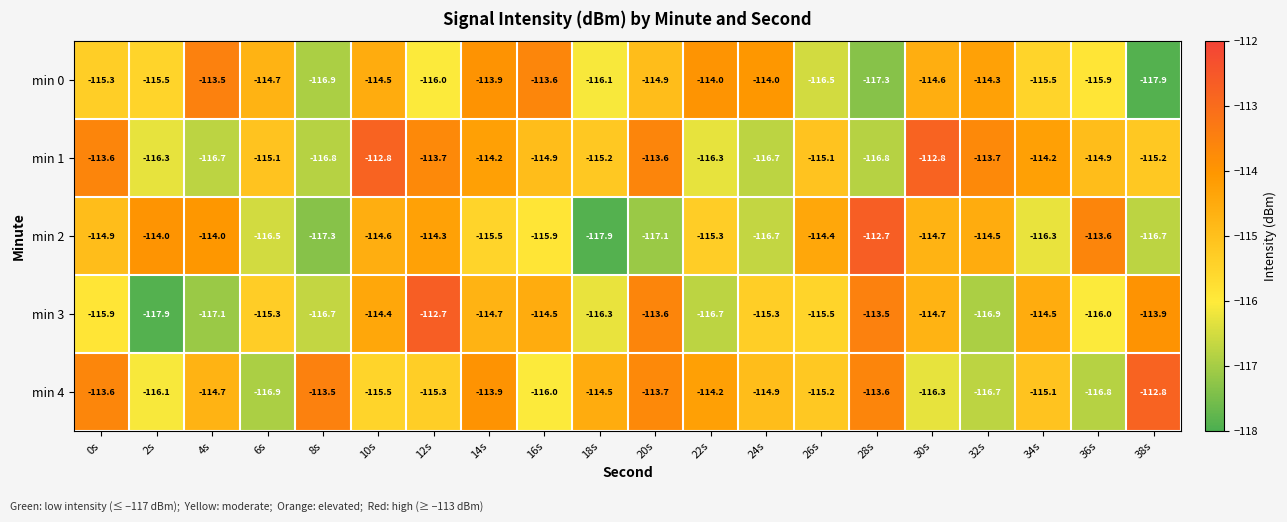

At which category is the sum across all series the highest?

10s